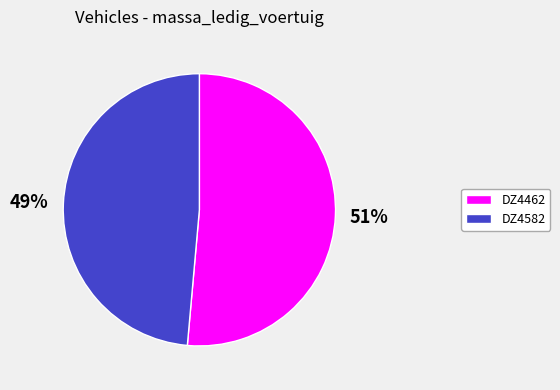

How many slices are in this pie chart?

2